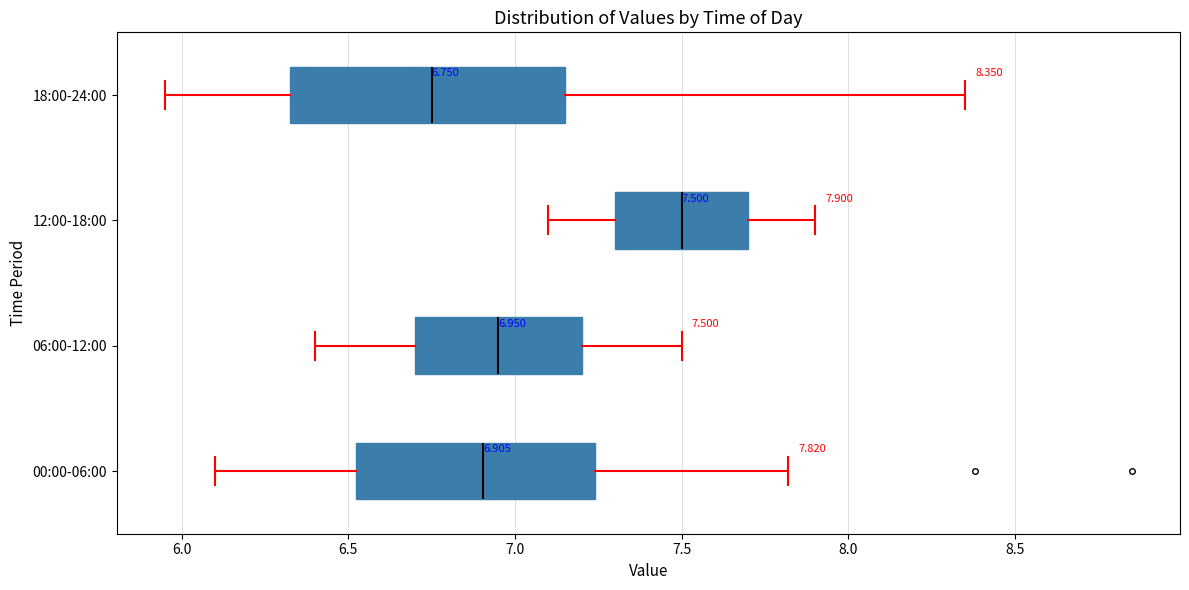

Which box has the furthest to the left median line?

18:00-24:00